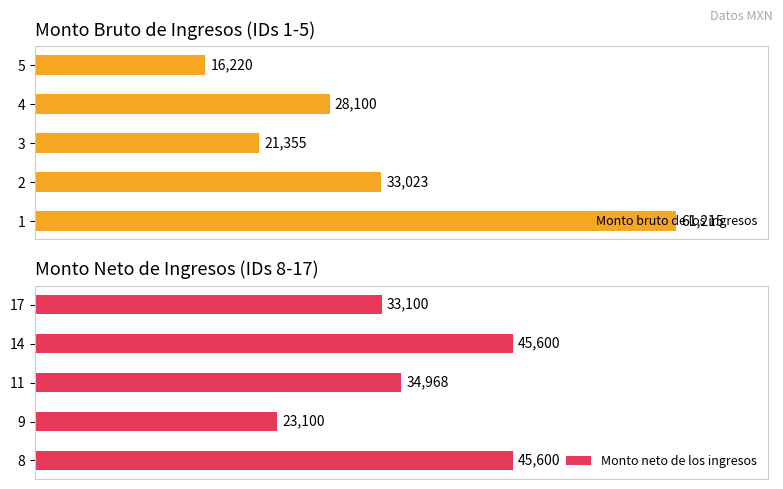

Are the bars grouped side by side (vs. stacked)?

Yes